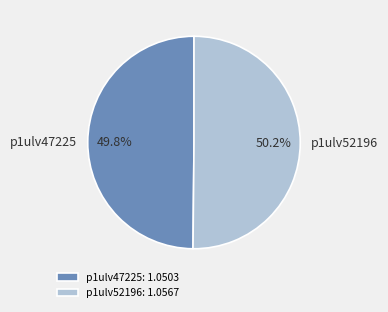

What is the ratio of the value at p1ulv47225 to the value at p1ulv52196?

1.0